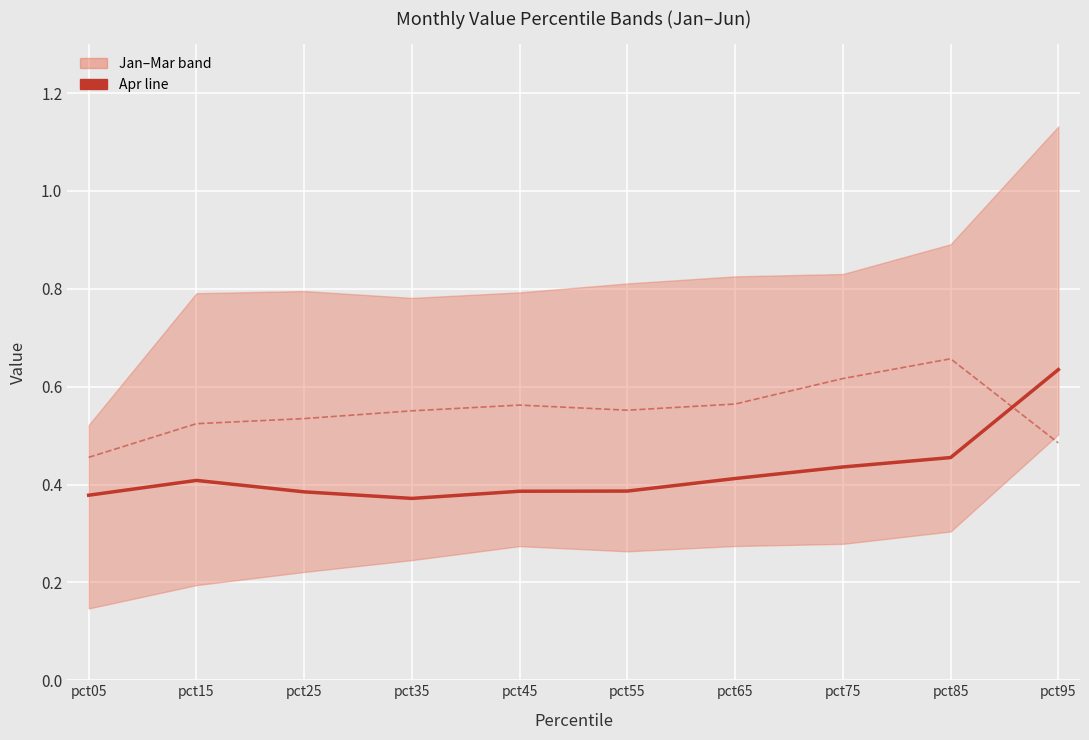

What is the spread (max minus min) of values at pct95?

0.1